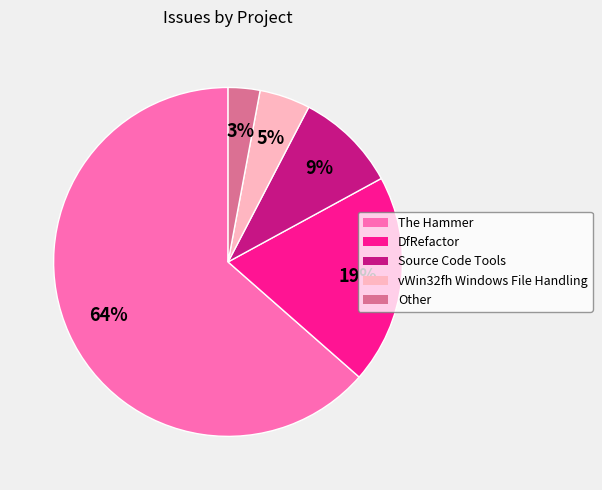

Rank the categories by value from lowest to highest.

Other, vWin32fh Windows File Handling, Source Code Tools, DfRefactor, The Hammer